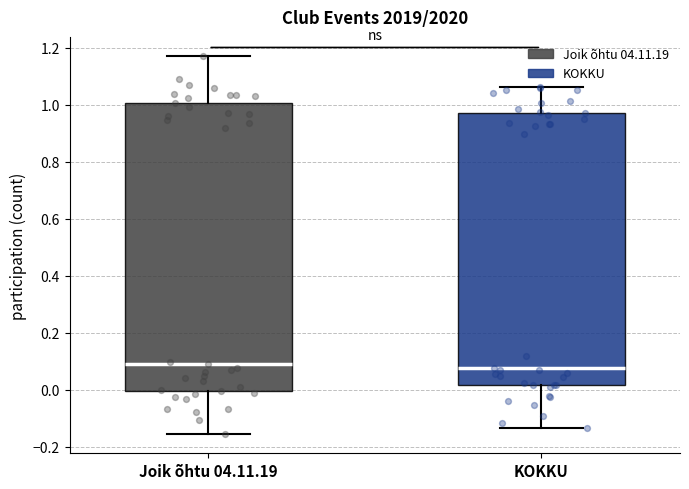

Where does the median line of the box for KOKKU sit on the y-axis? The values are not printed on the chart, so give them approximately, as read against the axis.

0.08